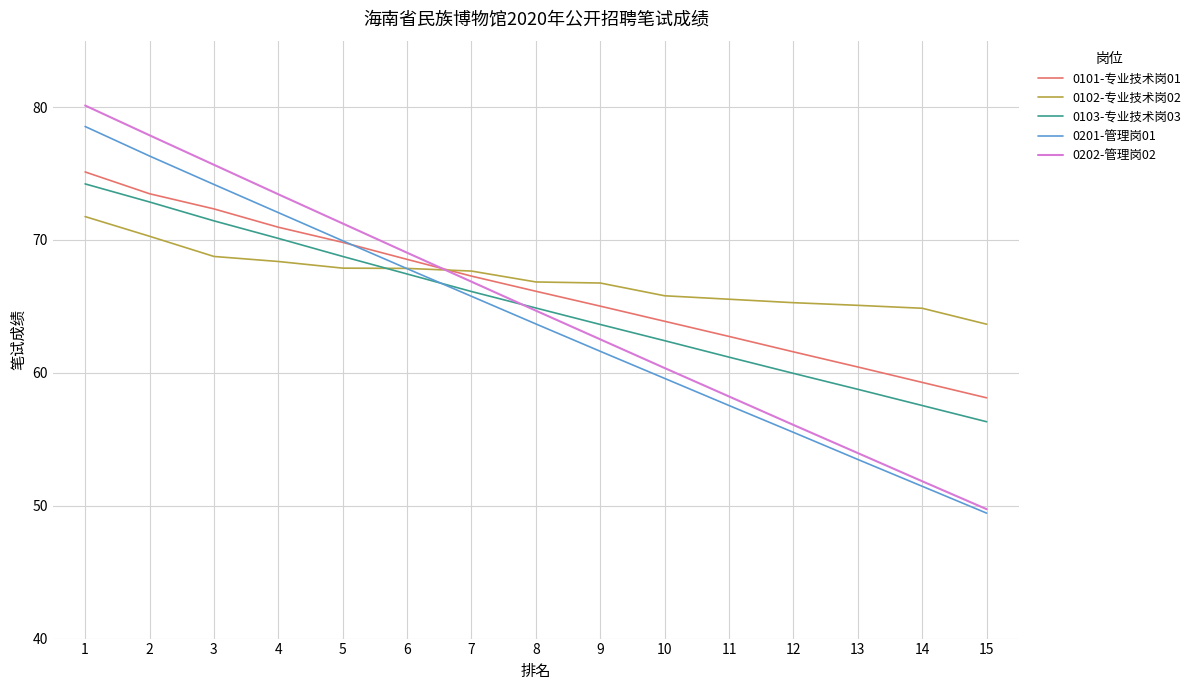

At which label does 0102-专业技术岗02 reach its minimum?

15